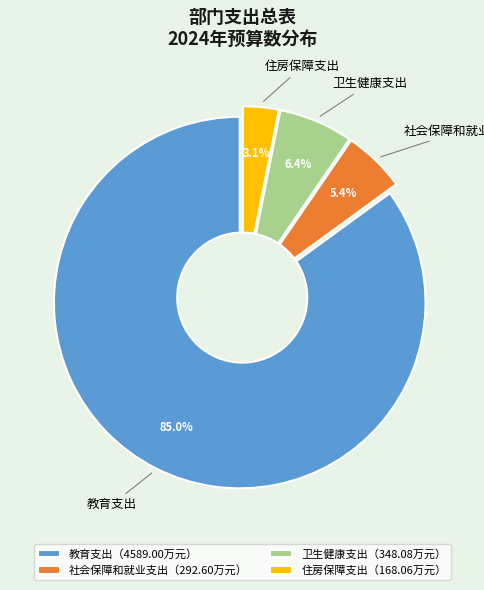

Combined, do 卫生健康支出 and 住房保障支出 account for over 50%?

No